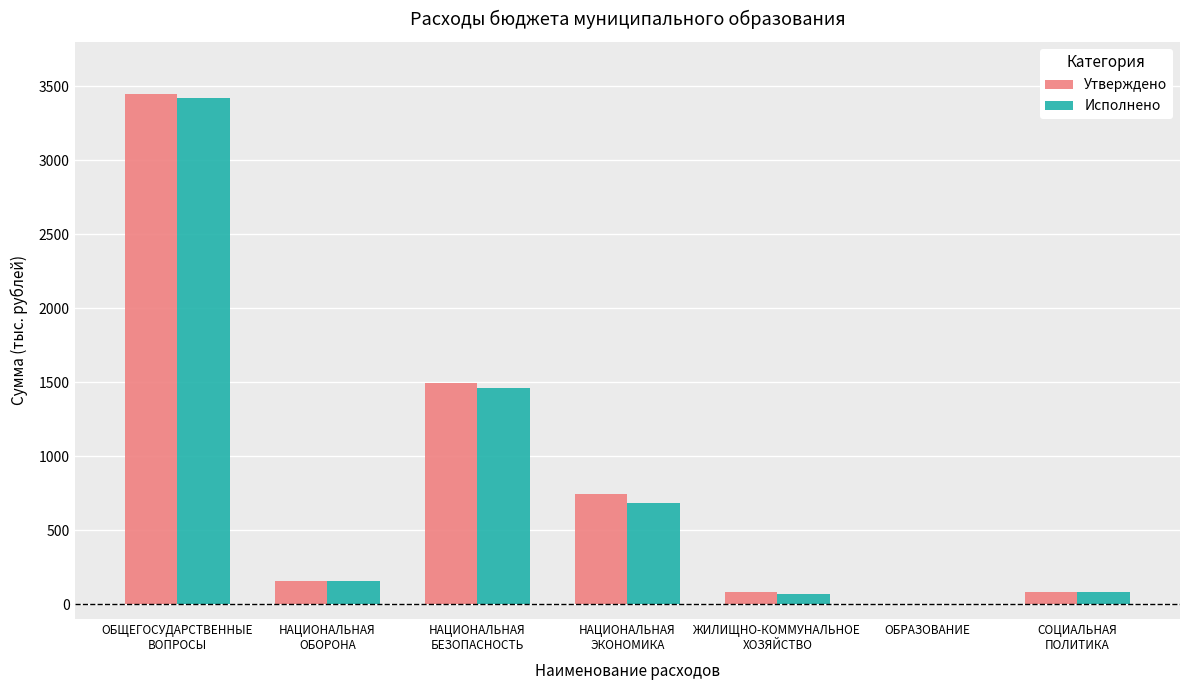

What are all the series names shown in the legend?

Утверждено, Исполнено